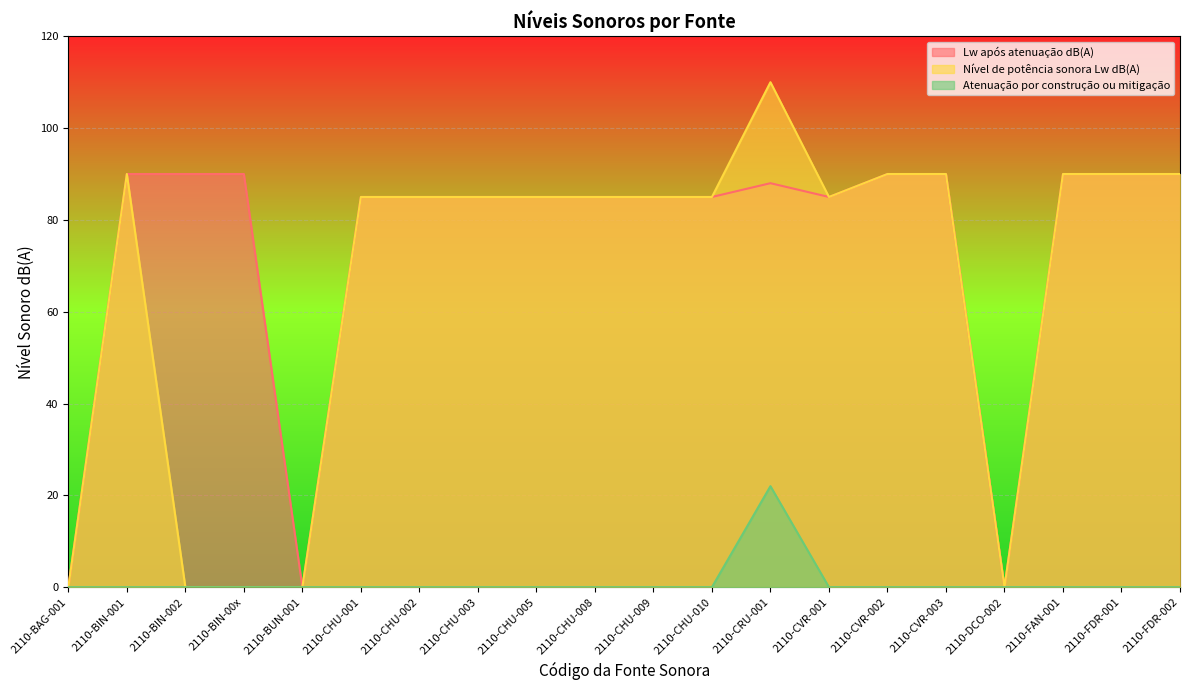

Is the value of Lw após atenuação dB(A) at 2110-DCO-002 greater than the value of Atenuação por construção ou mitigação at 2110-CHU-005?

No